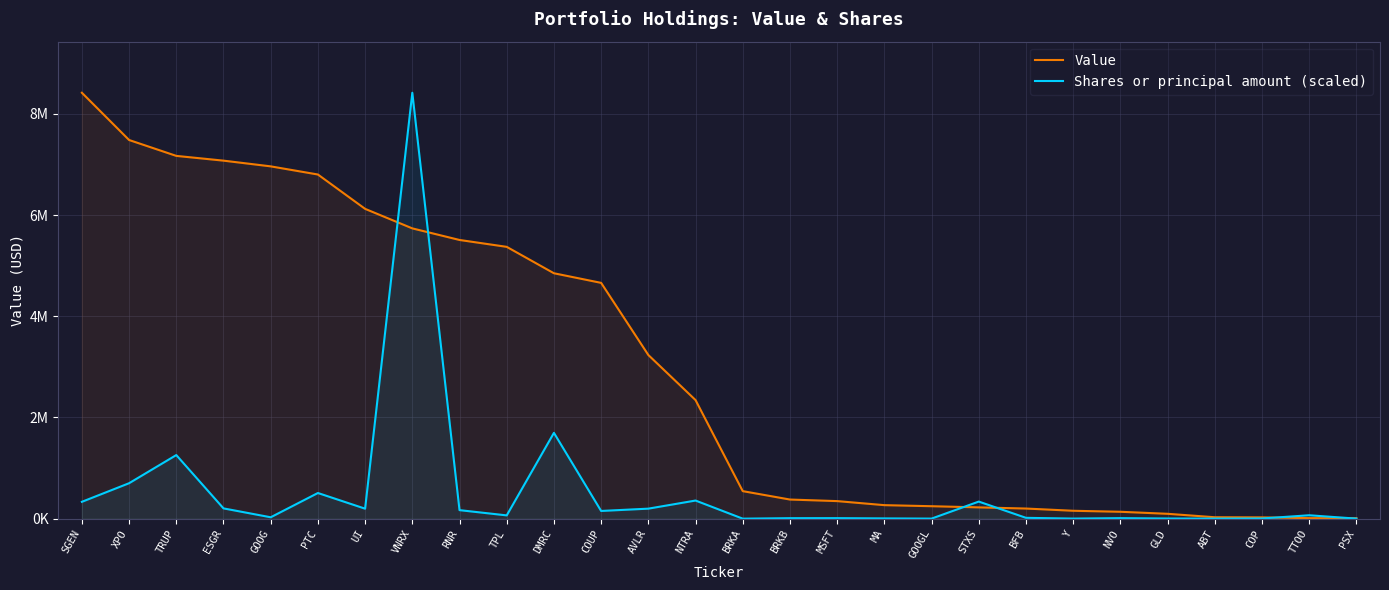

Reading left to right, extract all data points from this chart.

Value: SGEN=8419000.0	XPO=7485000.0	TRUP=7171000.0	ESGR=7077000.0	GOOG=6964000.0	PTC=6803000.0	UI=6124000.0	VNRX=5738000.0	RNR=5509000.0	TPL=5373000.0	DMRC=4851000.0	COUP=4661000.0	AVLR=3235000.0	NTRA=2344000.0	BRKA=544000.0	BRKB=378000.0	MSFT=347000.0	MA=267000.0	GOOGL=246000.0	STXS=223000.0	BFB=200000.0	Y=156000.0	NVO=136000.0	GLD=96000.0	ABT=28000.0	COP=25000.0	TTOO=10000.0	PSX=9000.0
Shares or principal amount (scaled): SGEN=332942.0	XPO=700570.4	TRUP=1257075.3	ESGR=203030.4	GOOG=27326.5	PTC=507099.1	UI=197372.5	VNRX=8419000.0	RNR=168353.2	TPL=64508.7	DMRC=1696102.2	COUP=152205.5	AVLR=197842.5	NTRA=358133.2	BRKA=9.1	BRKB=9422.2	MSFT=10038.1	MA=5037.3	GOOGL=967.3	STXS=337646.3	BFB=16426.0	Y=1291.3	NVO=10289.1	GLD=2965.8	ABT=1642.6	COP=3650.2	TTOO=67073.0	PSX=775.7